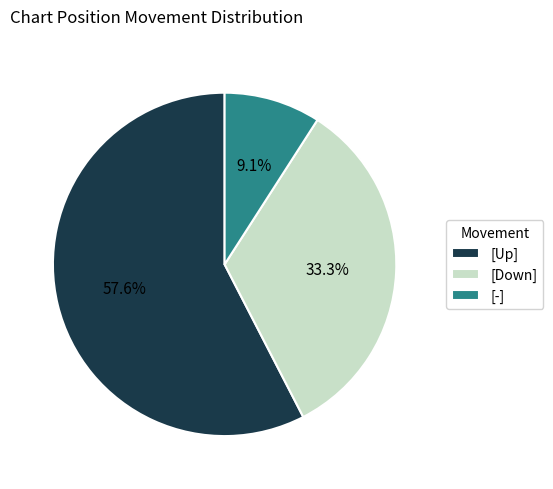

Which slice is the largest?

[Up]